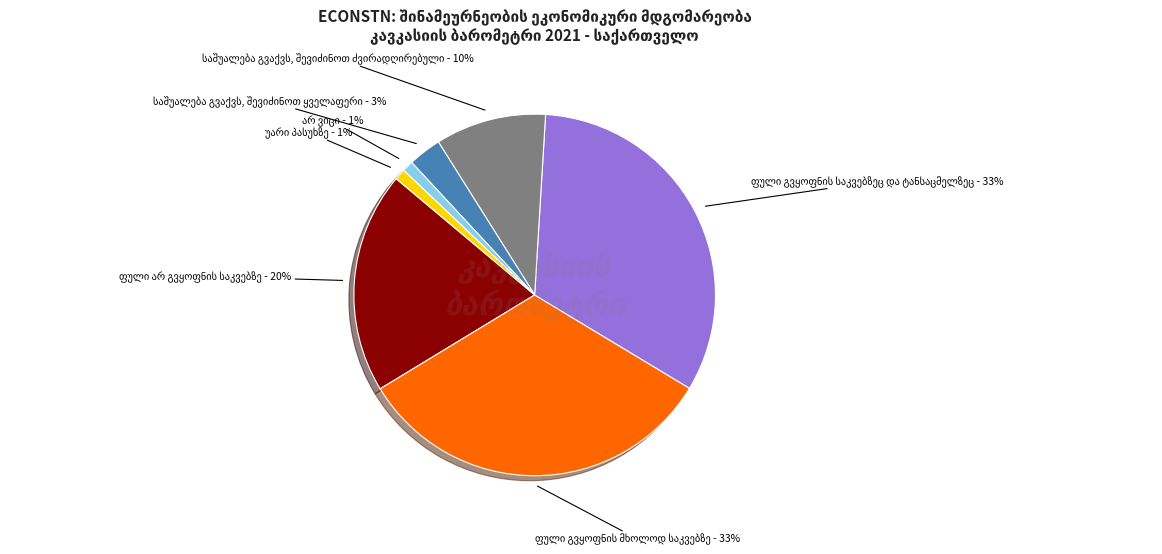

To the nearest percent, what is the difference between the largest and smallest slice percentages?

32%